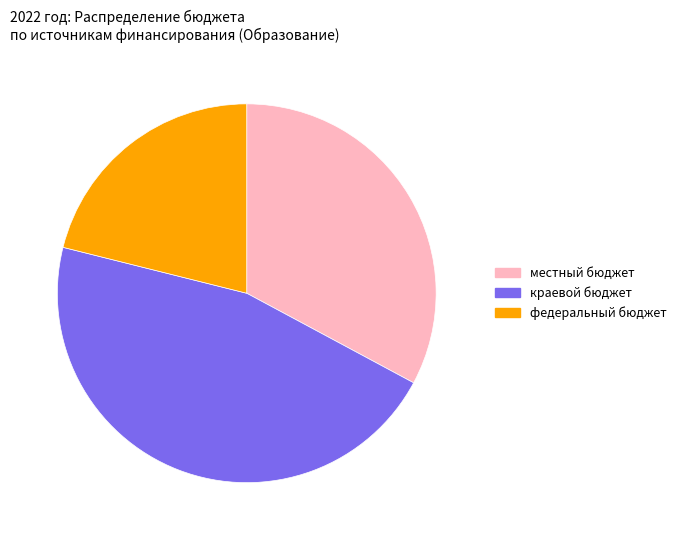

Is there a majority slice in this chart?

No